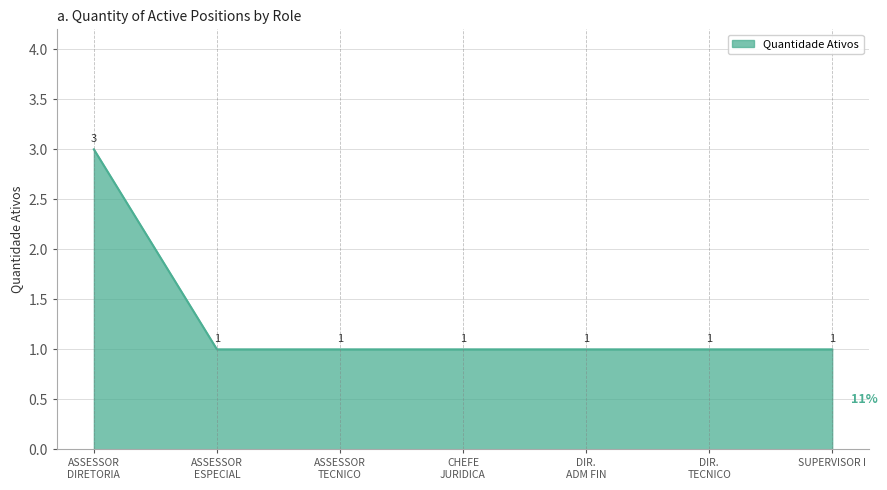

Does the chart display data point markers on the line(s)?

No